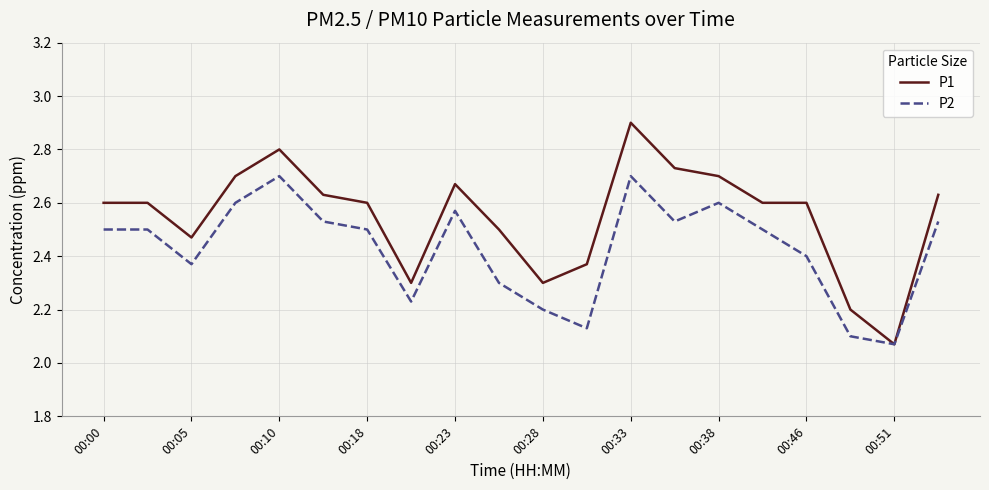

List the series in order of their overall mean, highest first.

P1, P2